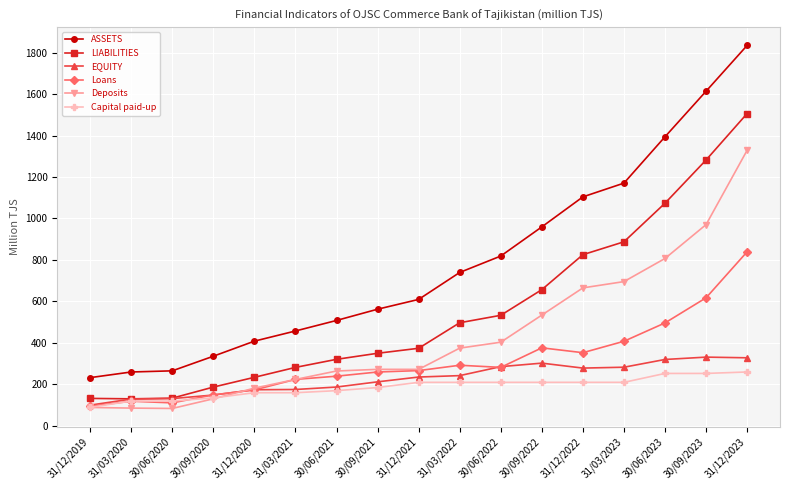

Is it true that EQUITY equals 187.4 at 30/06/2021?

True